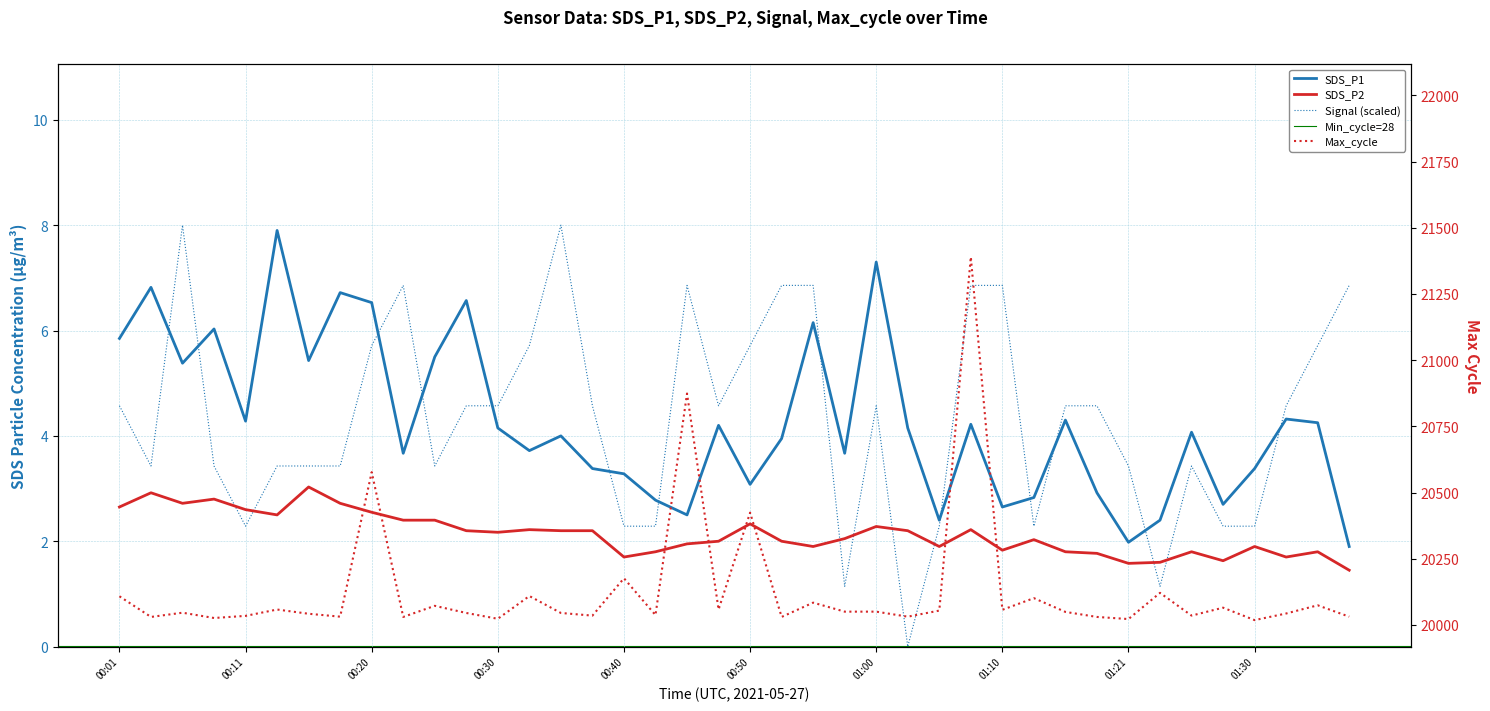

The value of SDS_P2 at 00:25 is 4.0. True or false?

False